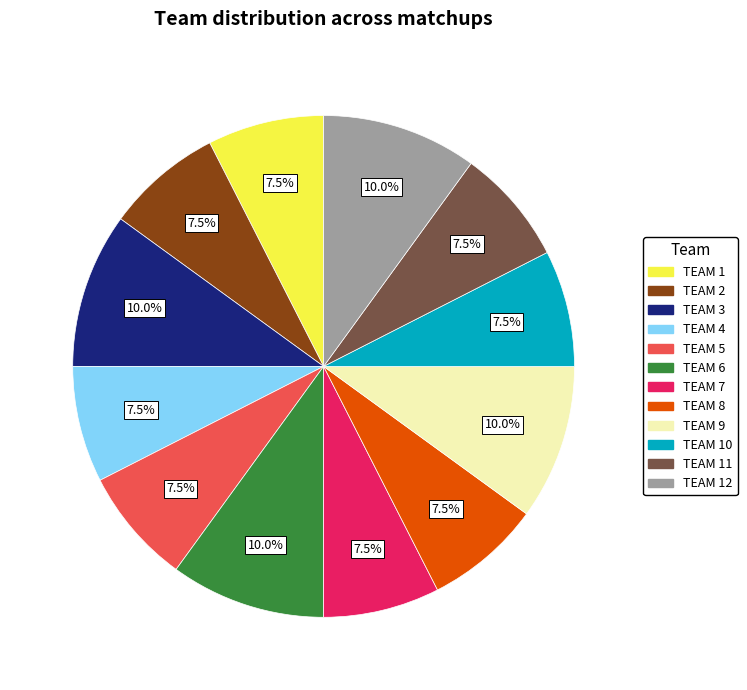

Is there a majority slice in this chart?

No